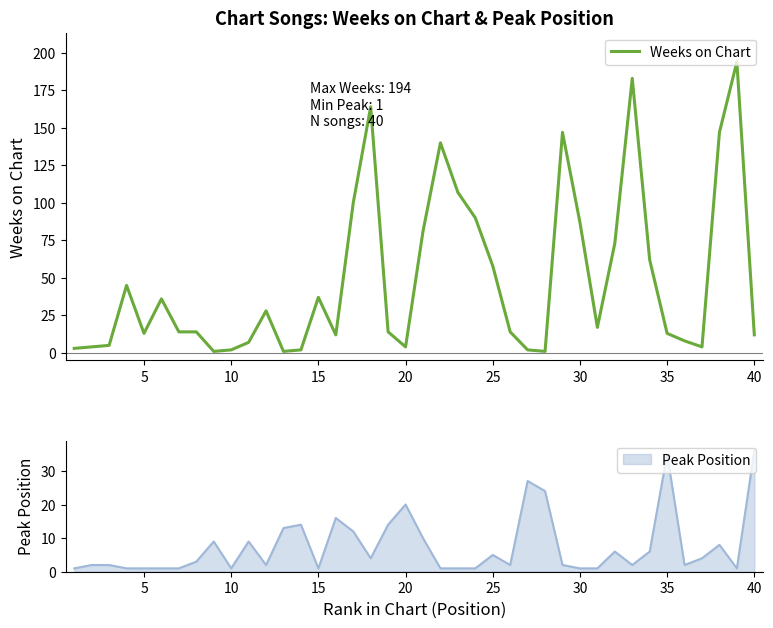

What is the difference between the maximum and minimum values?

193